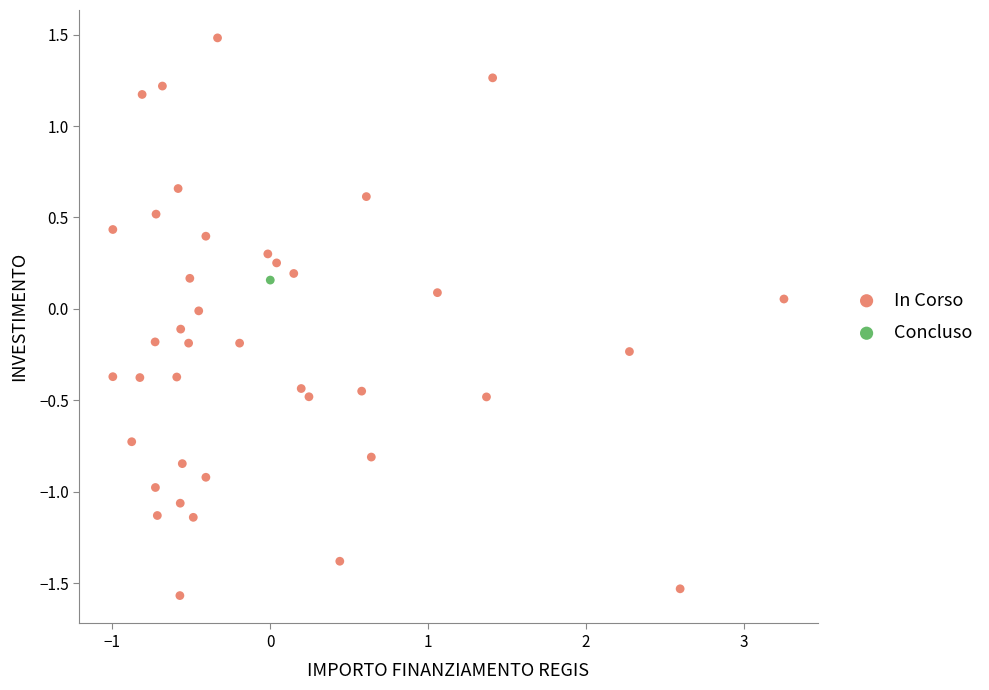

What are all the series names shown in the legend?

In Corso, Concluso